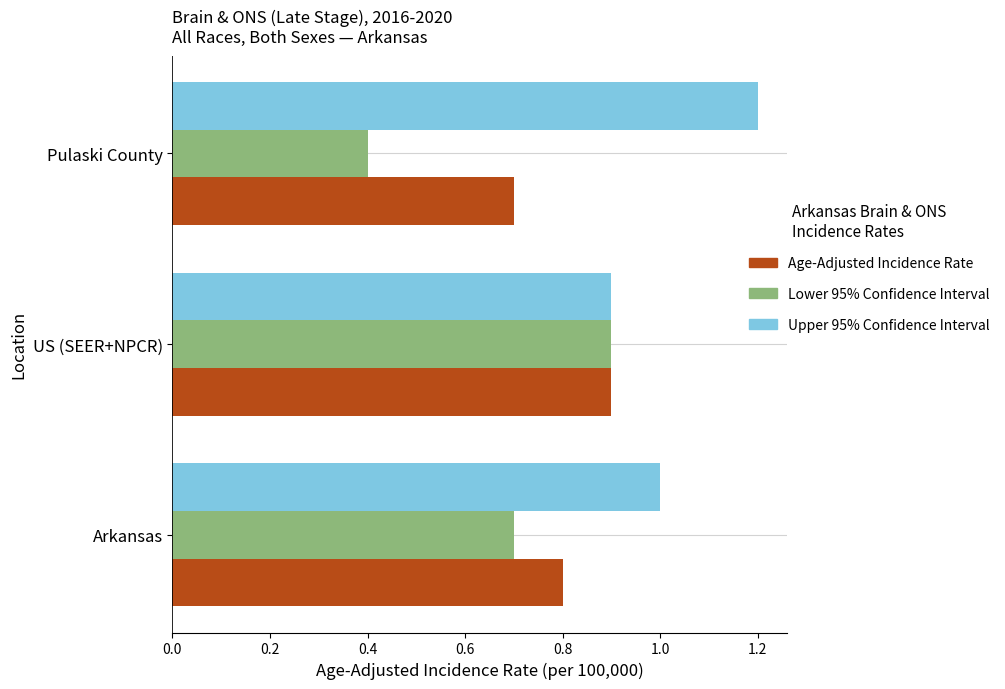

True or false: Lower 95% Confidence Interval has a value of 0.9 at US (SEER+NPCR).

True